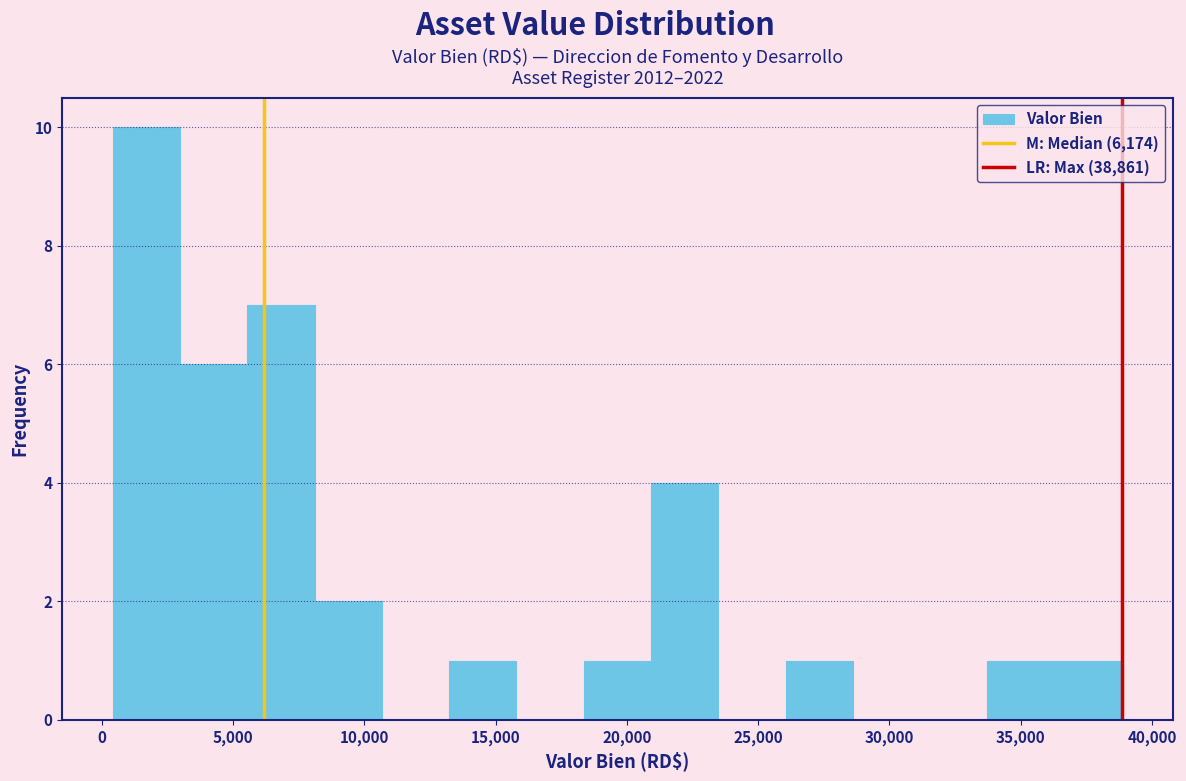

Which range on the x-axis has the tallest bar?

500 to 3000